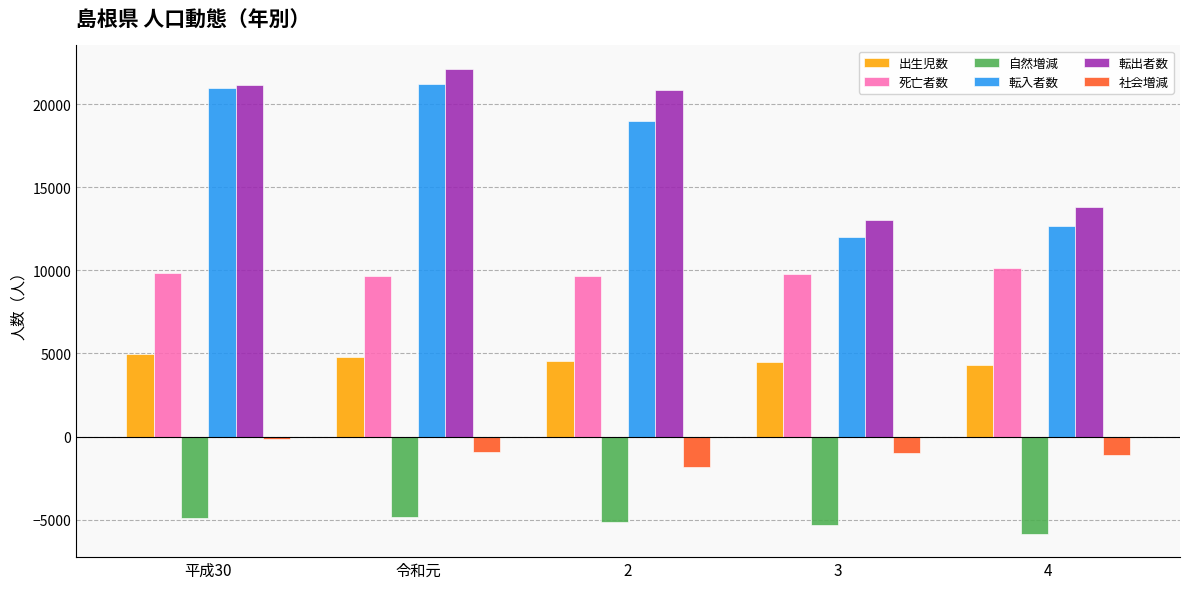

Is the value of 転入者数 at 3 greater than the value of 転出者数 at 4?

No